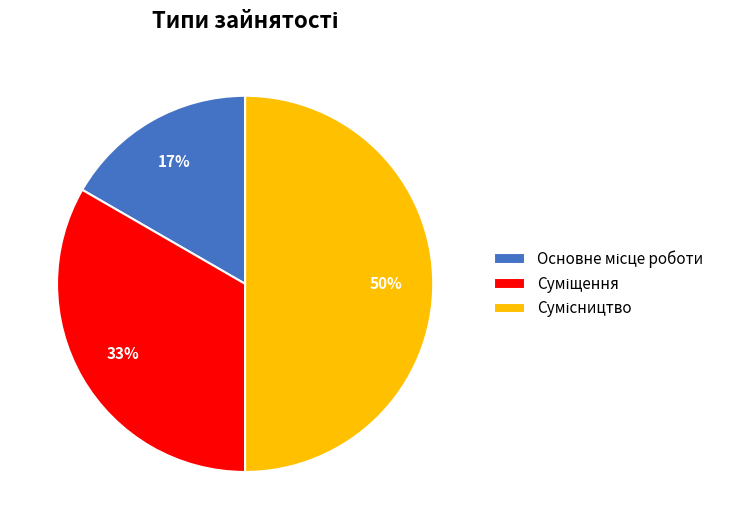

To the nearest percent, what is the average slice percentage?

33%